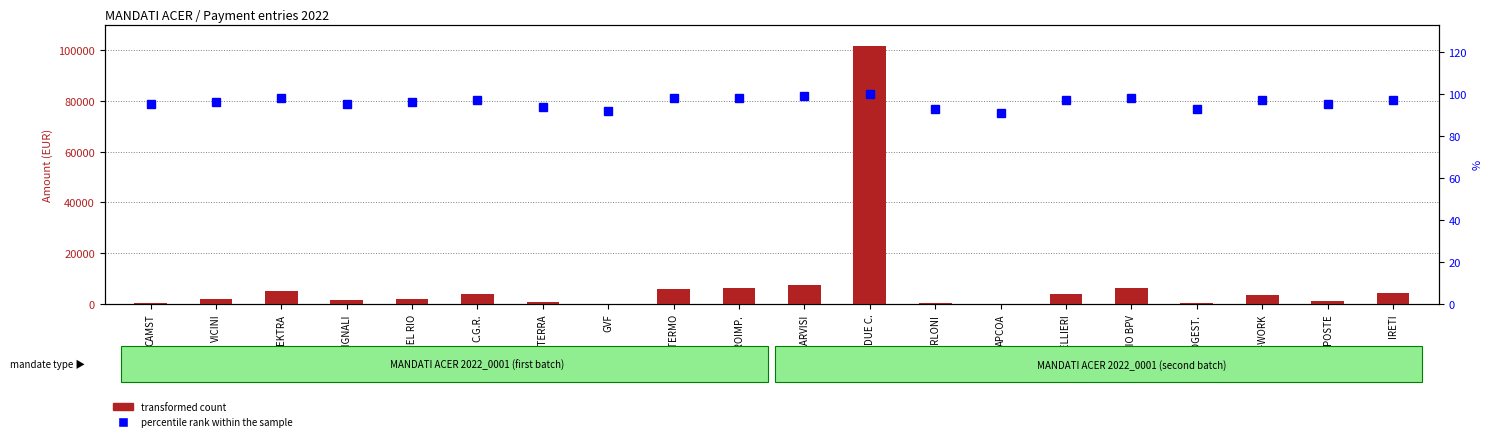

What is the label of the 16th bar from the left?

STUDIO BPV